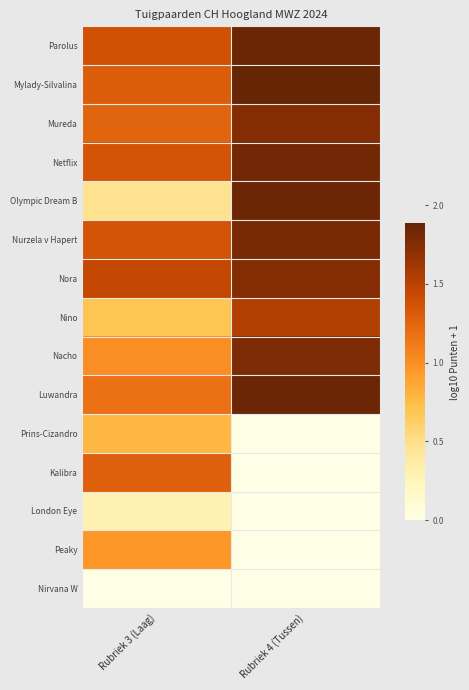

Reading left to right, list all the values displayed in this chart.

Parolus: Rubriek 3 (Laag)=1.4	Rubriek 4 (Tussen)=1.9
Mylady-Silvalina: Rubriek 3 (Laag)=1.3	Rubriek 4 (Tussen)=1.9
Mureda: Rubriek 3 (Laag)=1.3	Rubriek 4 (Tussen)=1.7
Netflix: Rubriek 3 (Laag)=1.4	Rubriek 4 (Tussen)=1.8
Olympic Dream B: Rubriek 3 (Laag)=0.5	Rubriek 4 (Tussen)=1.9
Nurzela v Hapert: Rubriek 3 (Laag)=1.4	Rubriek 4 (Tussen)=1.8
Nora: Rubriek 3 (Laag)=1.4	Rubriek 4 (Tussen)=1.7
Nino: Rubriek 3 (Laag)=0.7	Rubriek 4 (Tussen)=1.5
Nacho: Rubriek 3 (Laag)=1.0	Rubriek 4 (Tussen)=1.8
Luwandra: Rubriek 3 (Laag)=1.2	Rubriek 4 (Tussen)=1.9
Prins-Cizandro: Rubriek 3 (Laag)=0.8	Rubriek 4 (Tussen)=0.0
Kalibra: Rubriek 3 (Laag)=1.3	Rubriek 4 (Tussen)=0.0
London Eye: Rubriek 3 (Laag)=0.3	Rubriek 4 (Tussen)=0.0
Peaky: Rubriek 3 (Laag)=1.0	Rubriek 4 (Tussen)=0.0
Nirvana W: Rubriek 3 (Laag)=0.0	Rubriek 4 (Tussen)=0.0